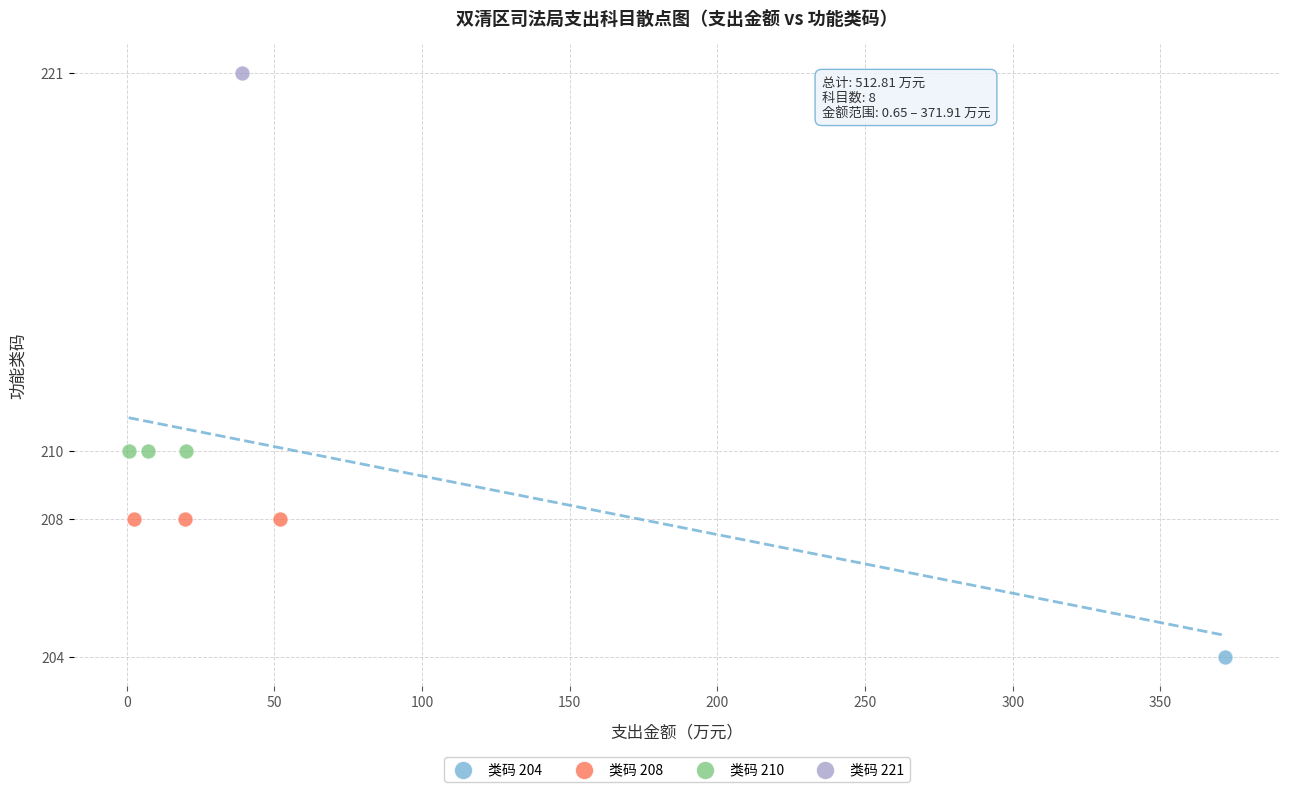

Which series reaches the minimum Y coordinate?

类码 204